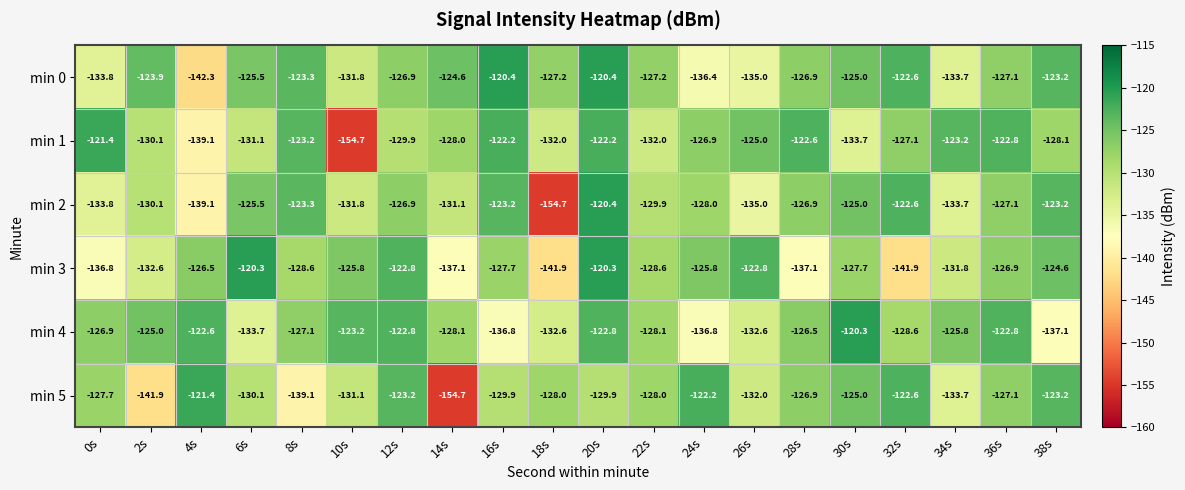

What is the highest value of the min 0 series?

-120.4